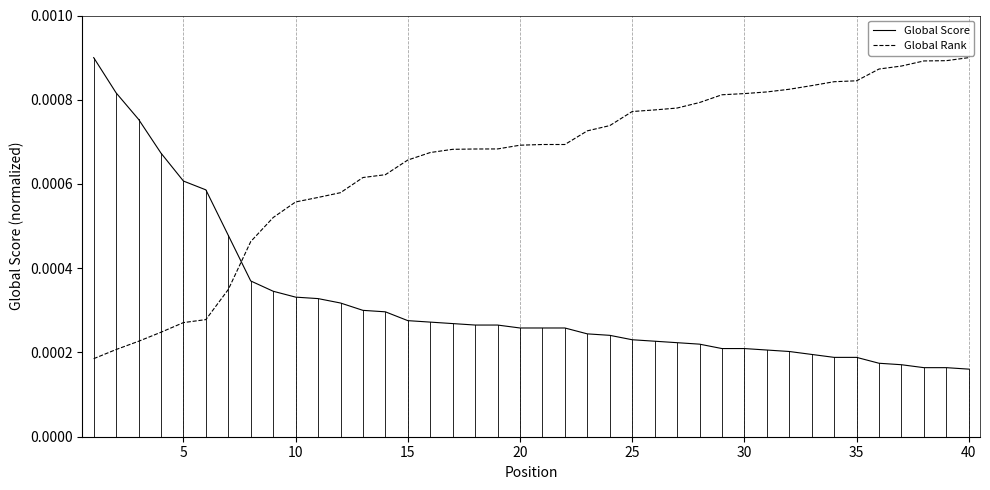

Which series has the largest total across all categories?

Global Rank